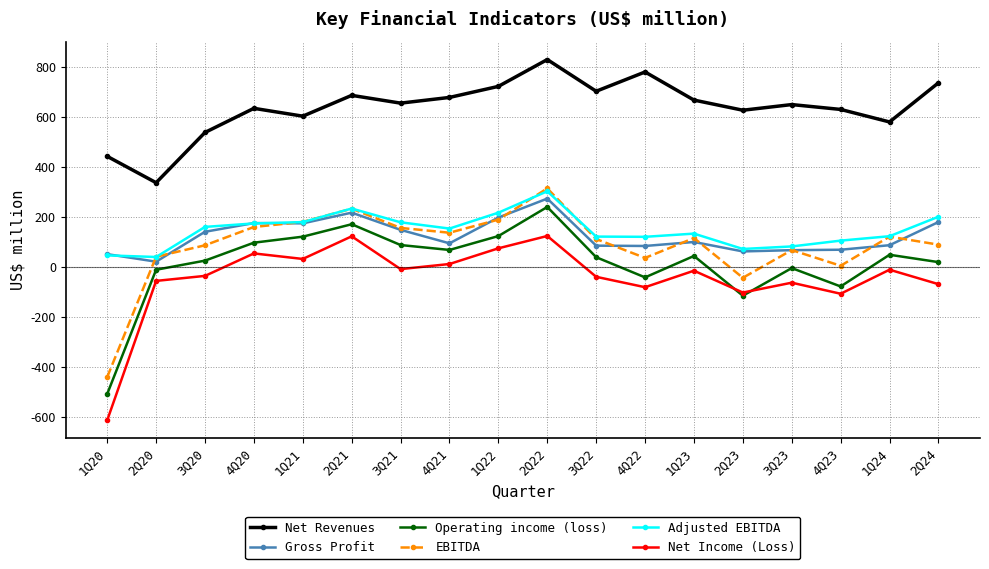

How many values in the Adjusted EBITDA series exceed 153?

9